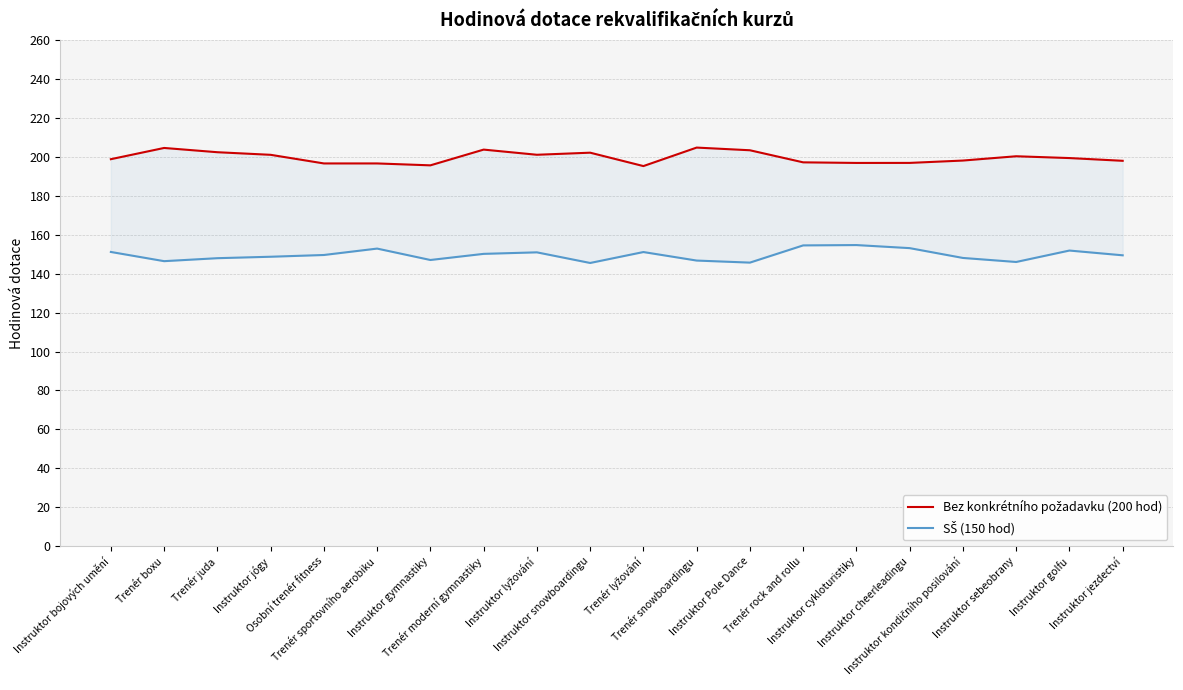

True or false: Bez konkrétního požadavku (200 hod) and SŠ (150 hod) cross at least once.

False